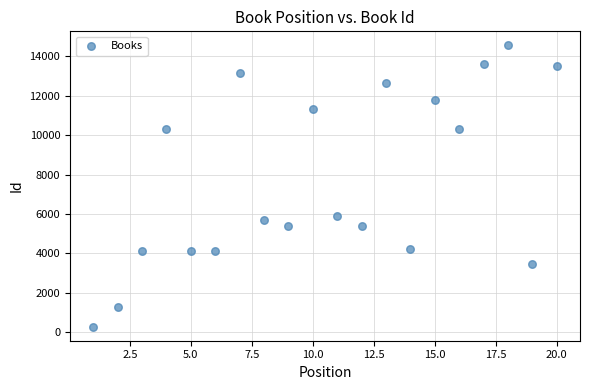

What Y value in the scatter plot is closest to 7422?

5912